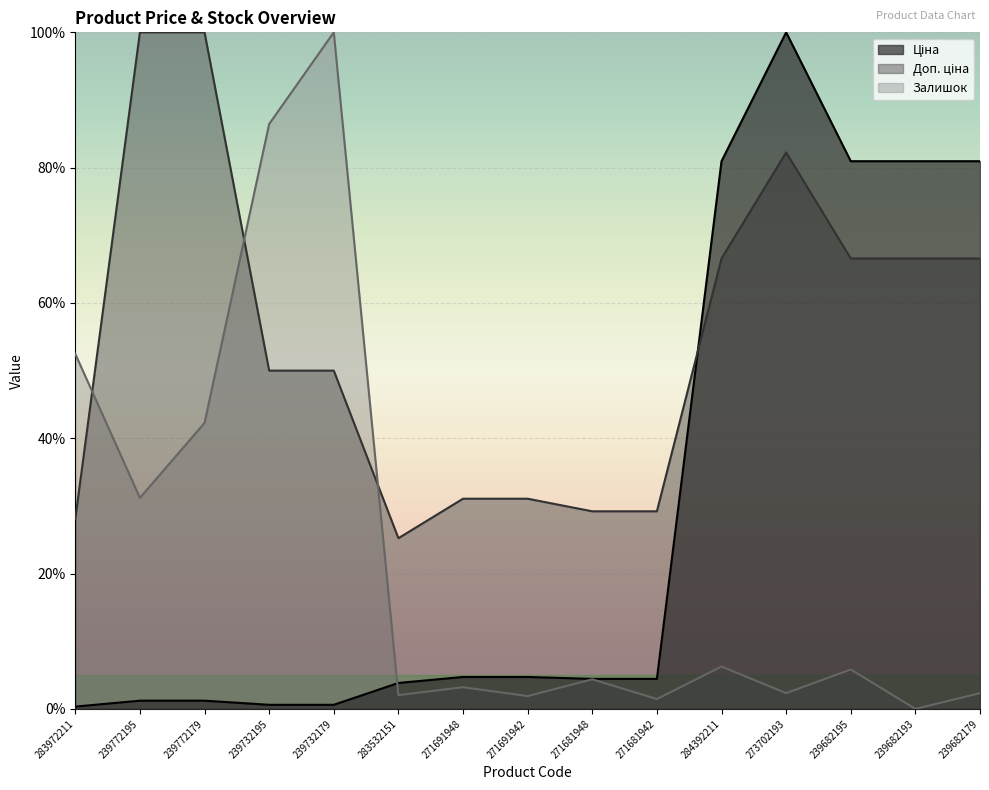

What are all the series names shown in the legend?

Ціна, Доп. ціна, Залишок